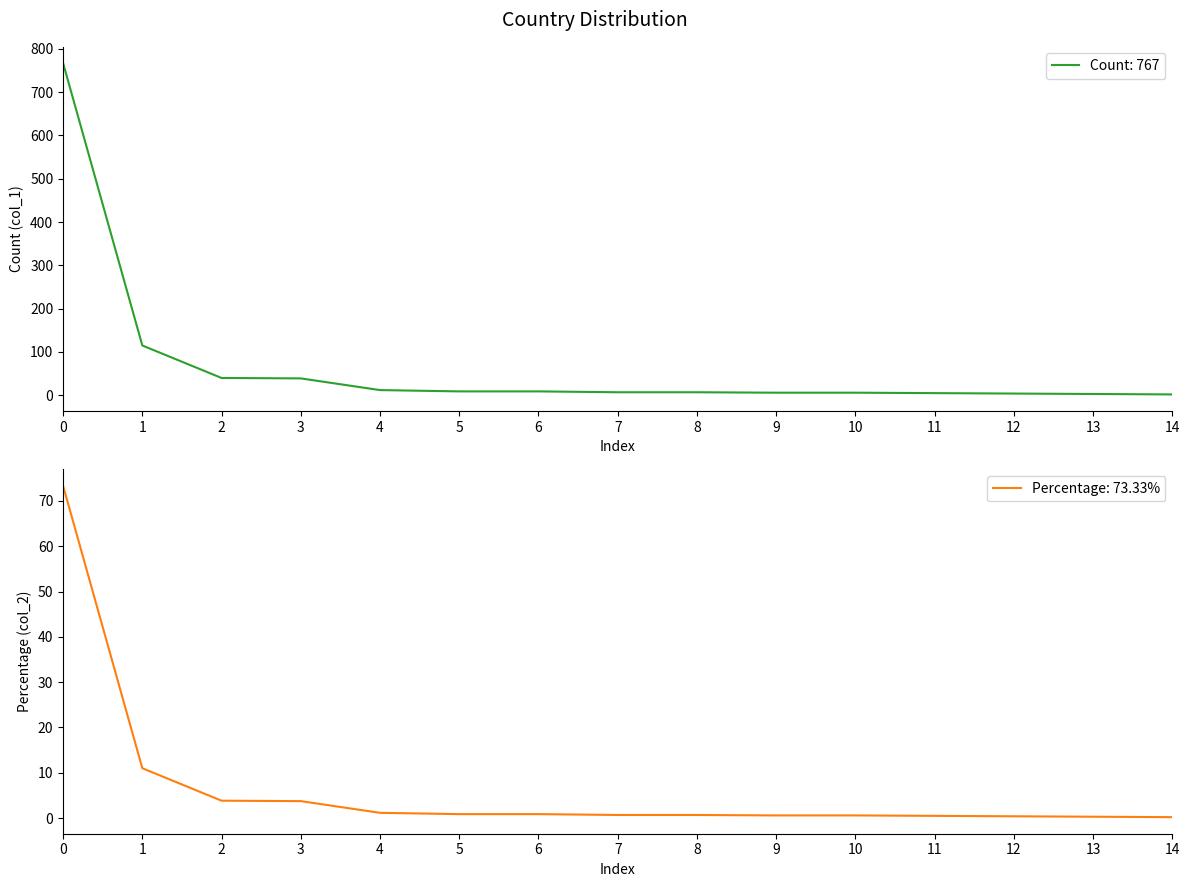

True or false: Percentage: 73.33% has a value of 0.4 at 12.

True